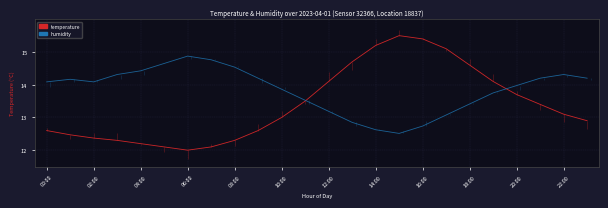

At which category does the chart reach its peak across all series?

15